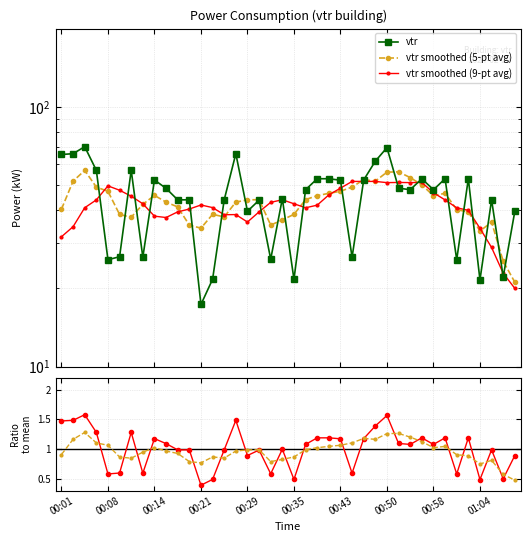

What is the value of the Ratio to mean point at the 28th from the left?

1.4